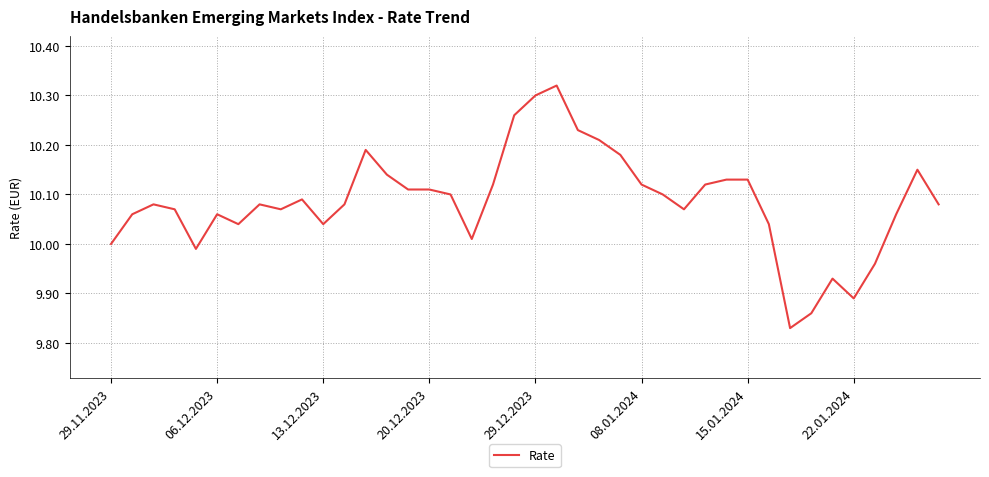

Is this an area chart (filled region under the line)?

No